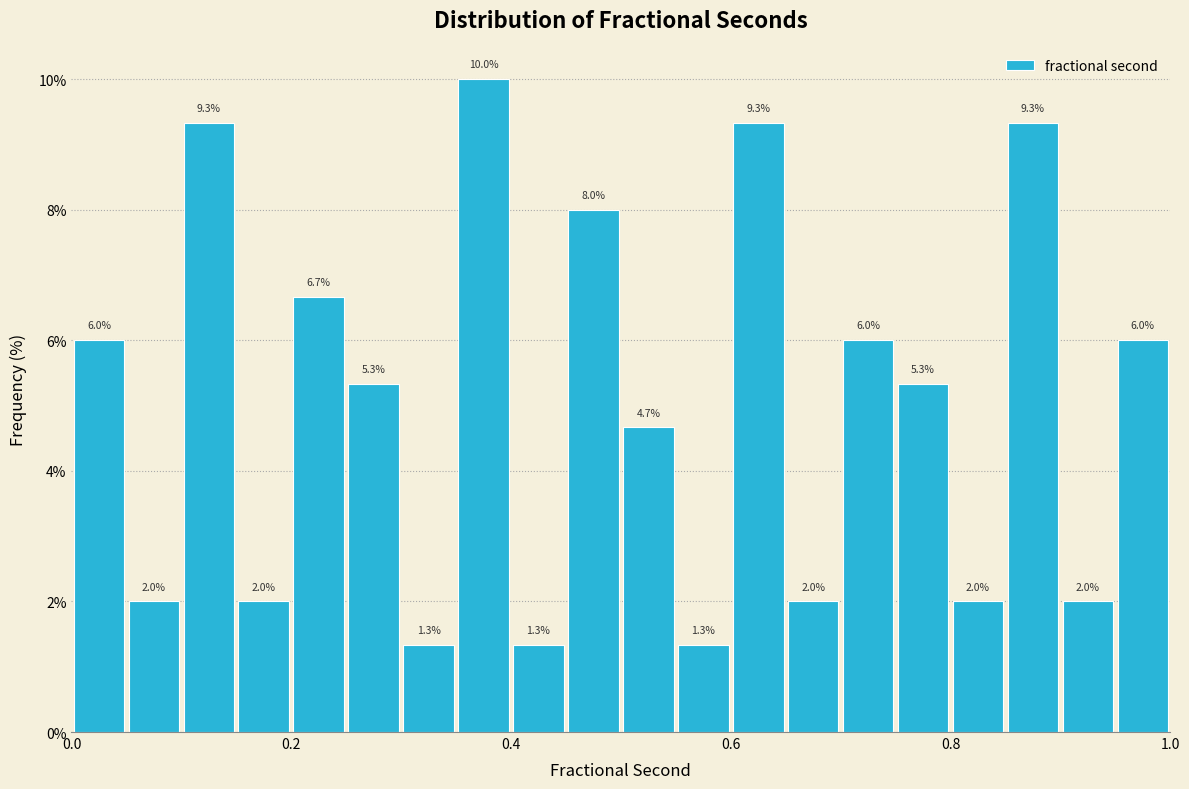

Around what value on the x-axis is the tallest bar? Give the approximate position of its centre, as read against the axis.

0.38